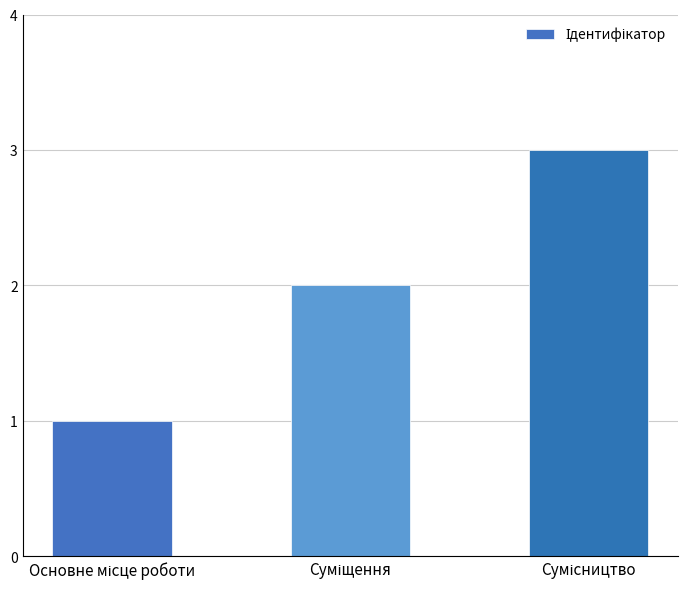

What is the sum of all values?

6